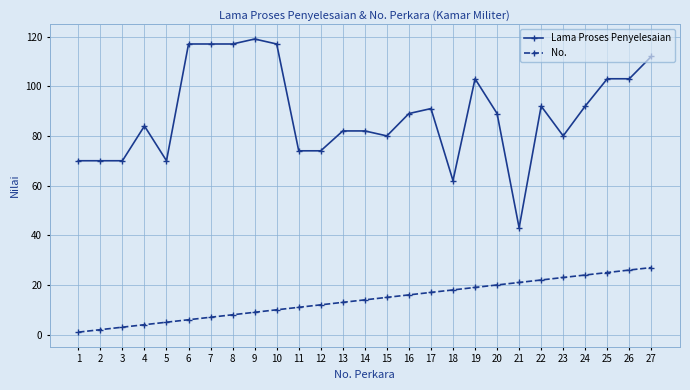

At how many categories does at least one series exceed 21?

27